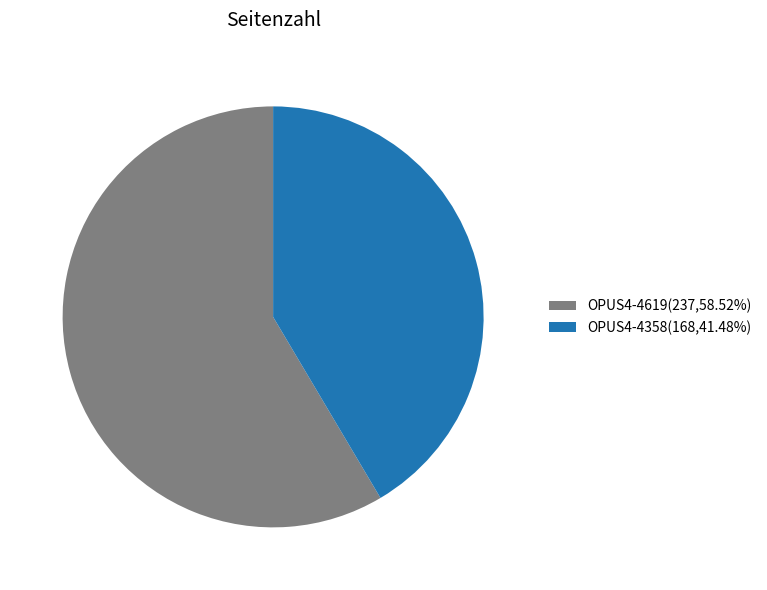

Combined, do OPUS4-4619(237,58.52%) and OPUS4-4358(168,41.48%) account for over 50%?

Yes